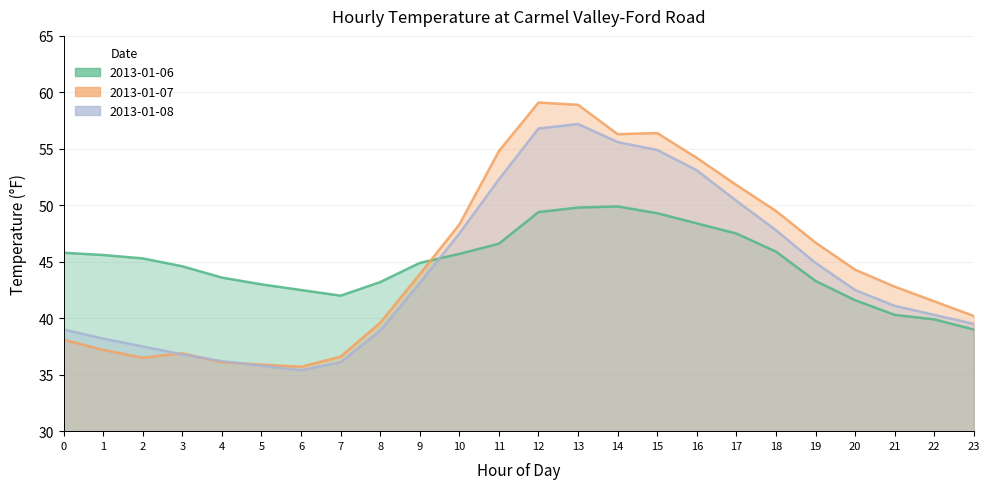

Which series ends up on top after the final intersection of 2013-01-08 and 2013-01-07?

2013-01-07